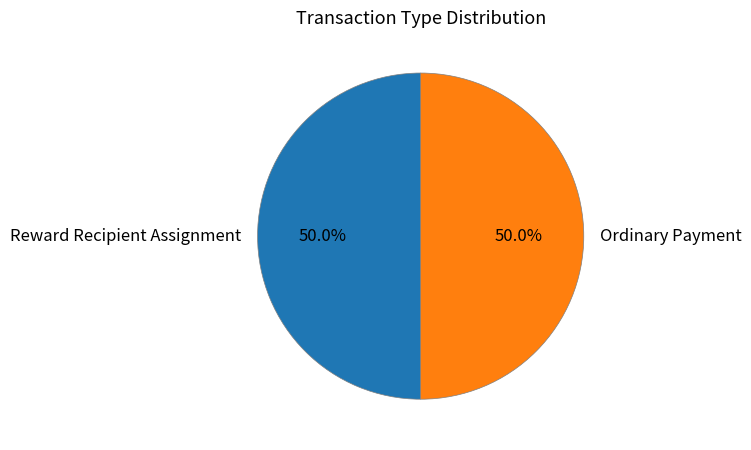

What is the ratio of the value at Reward Recipient Assignment to the value at Ordinary Payment?

1.0